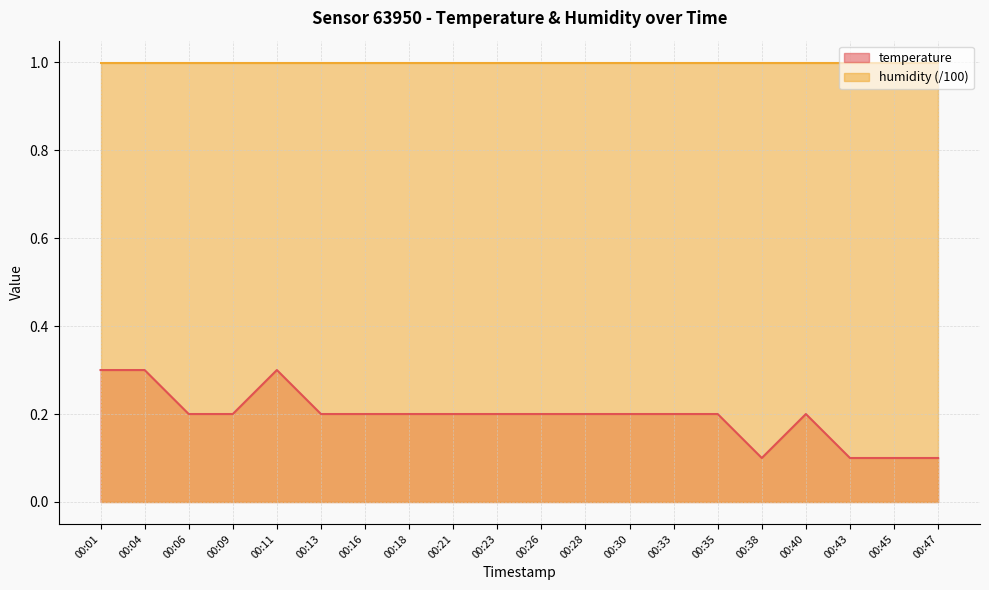

Which label corresponds to the smallest value in the chart?

00:38